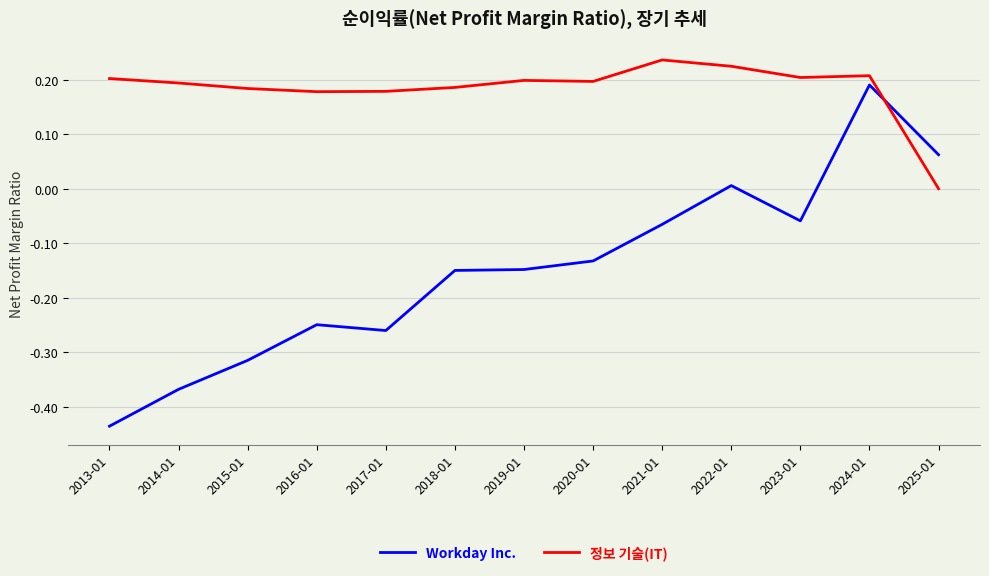

What is the difference between the highest and lowest values at 2014-01?

0.6